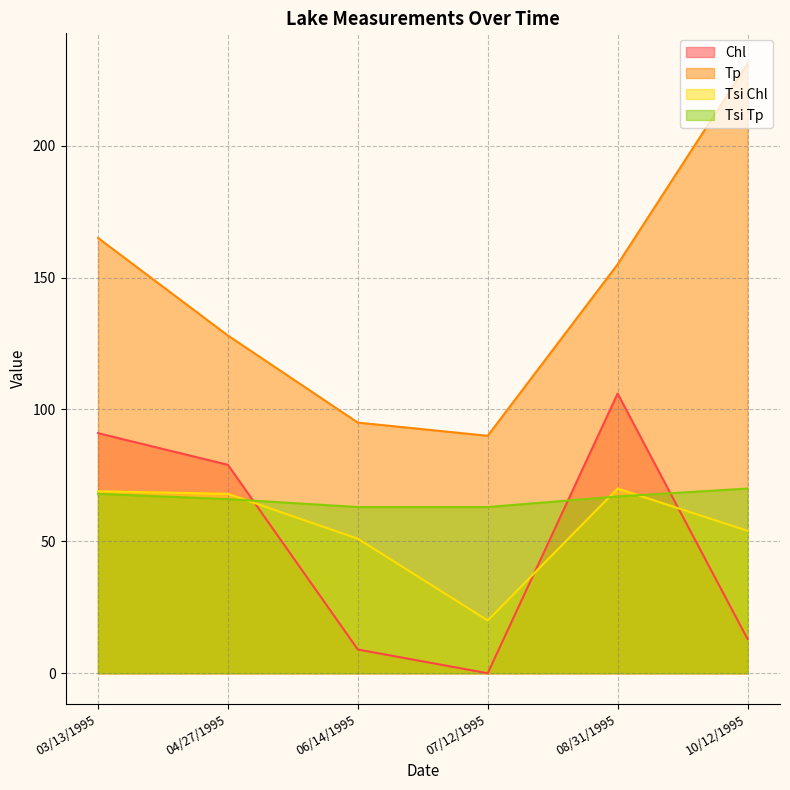

Which category has the highest value in the Tsi Chl series?

08/31/1995